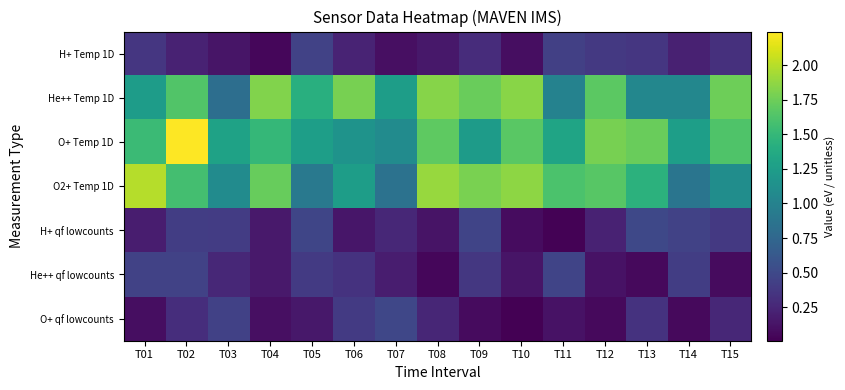

List the series in order of their peak value, lowest first.

H+ Temp 1D, He++ qf lowcounts, O+ qf lowcounts, H+ qf lowcounts, He++ Temp 1D, O2+ Temp 1D, O+ Temp 1D